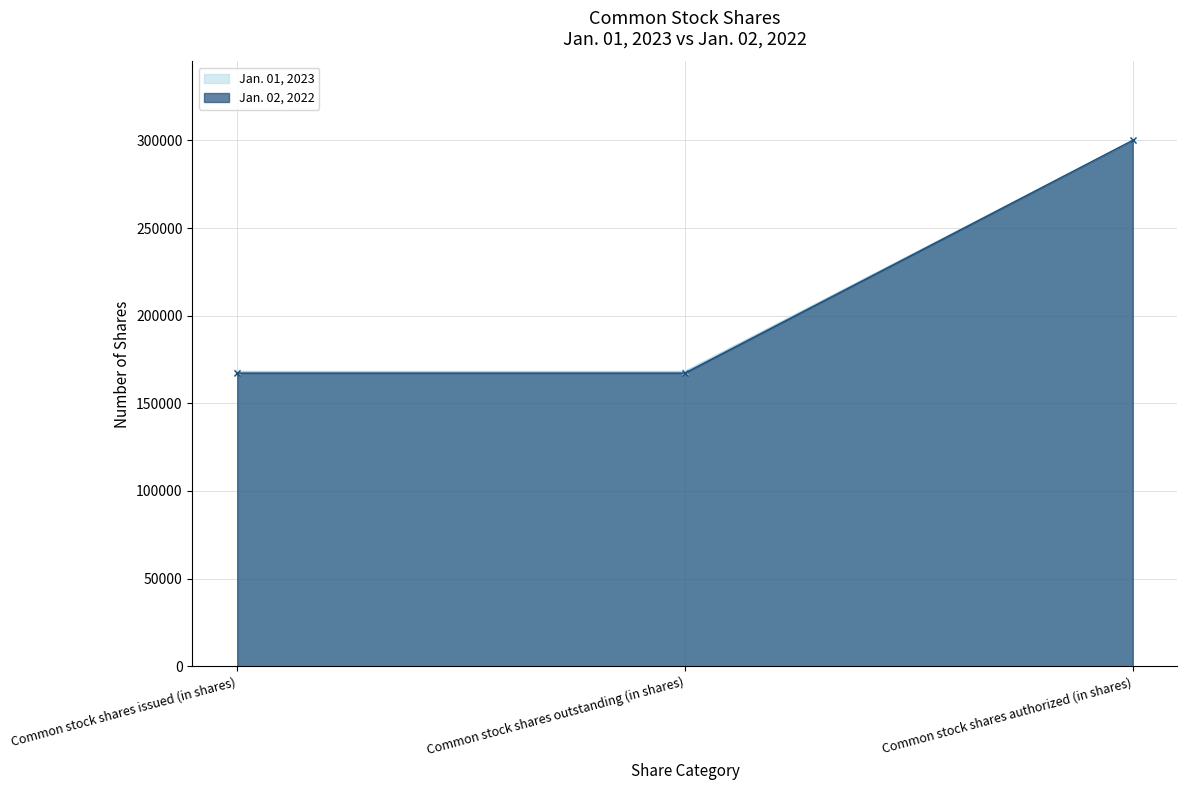

Count the Jan. 01, 2023 values in the range 168137 to 300000.

3